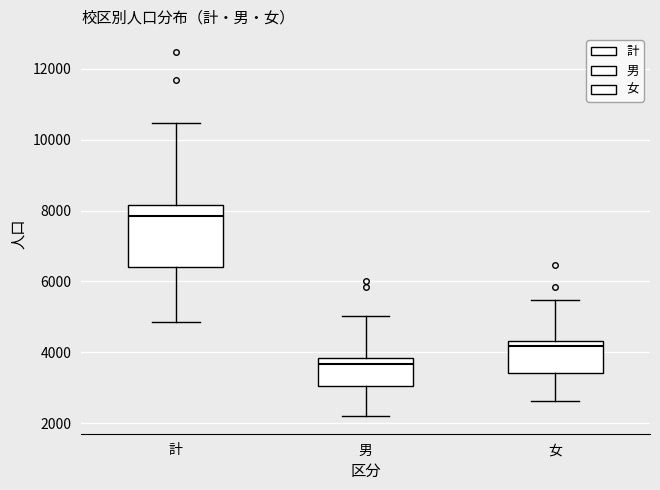

Which box is the tallest, from its lower edge to its upper edge?

計